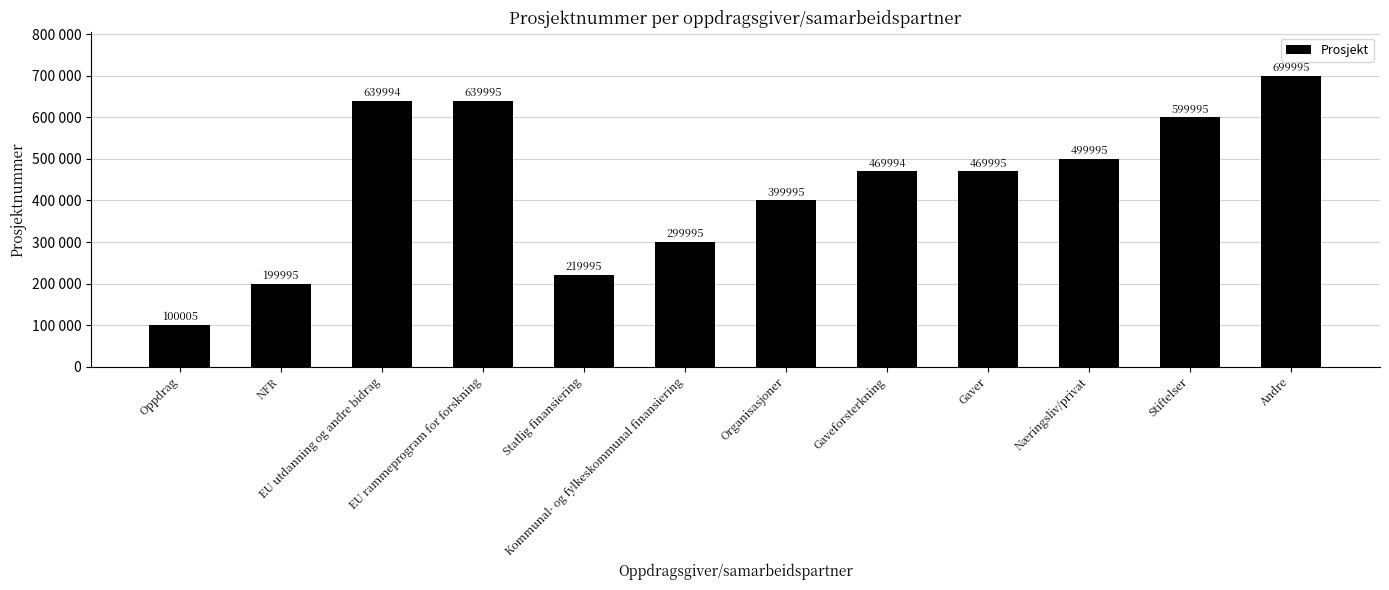

What is the difference between the second highest and second lowest values?

440000